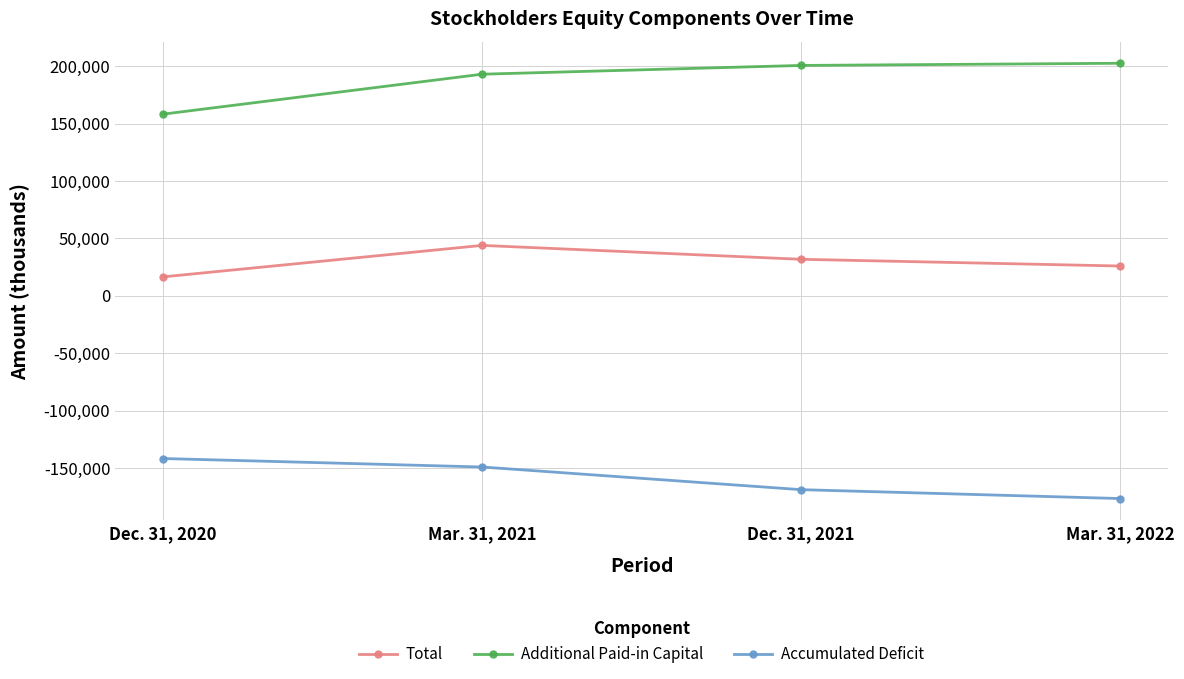

What is the average value of the Total series?

29465